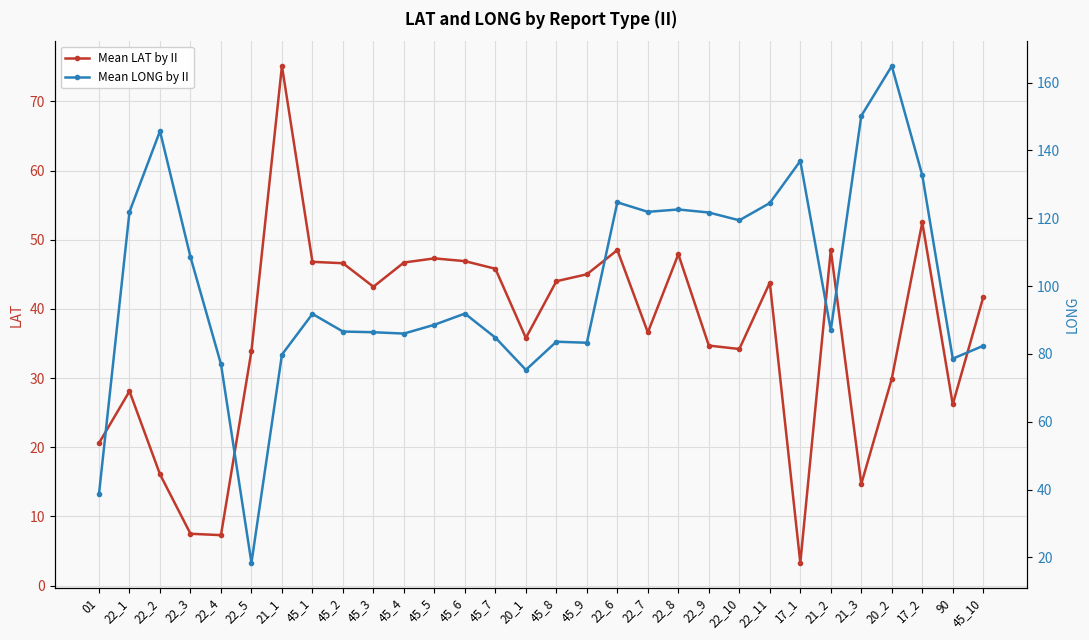

Where is Mean LONG by II nearest to the value 91?

45_1